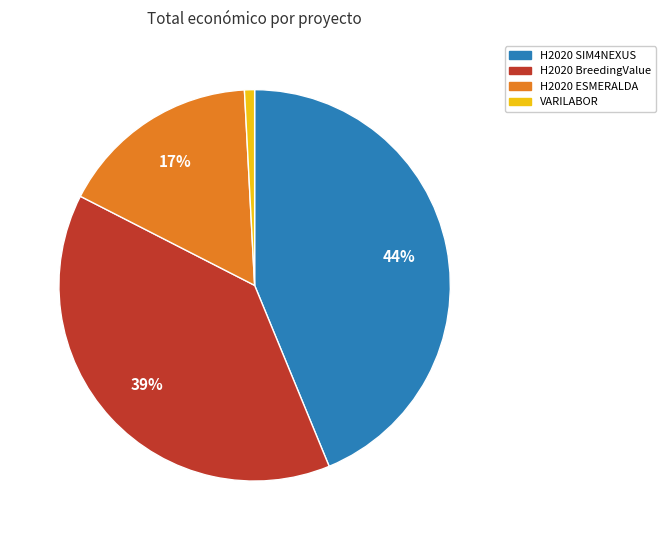

Does any single category account for the majority?

No